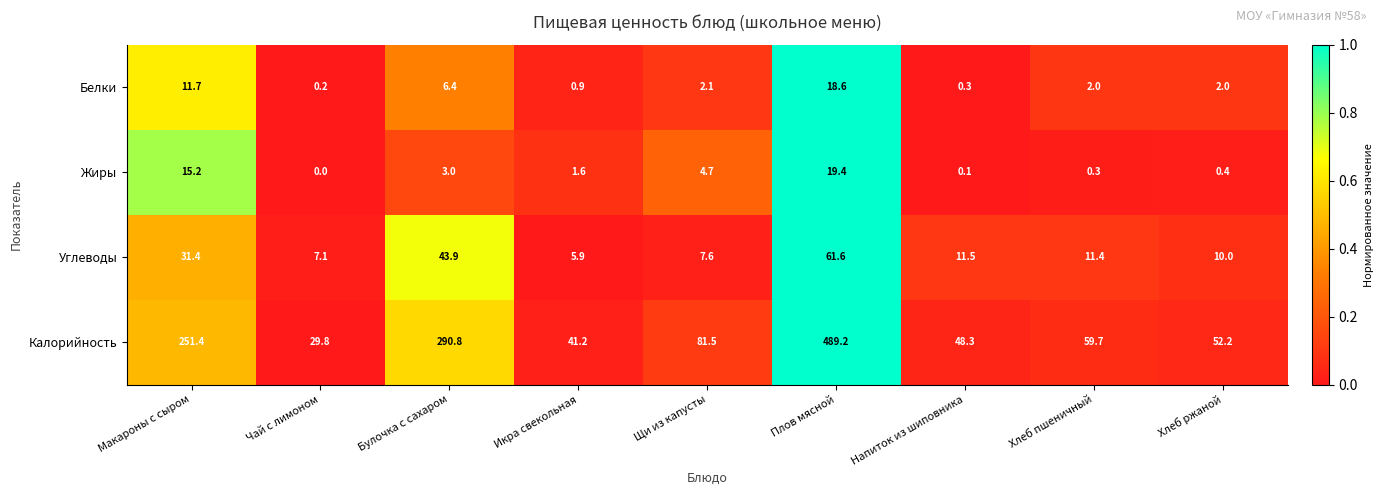

What is the total value across all series at Булочка с сахаром?

344.1